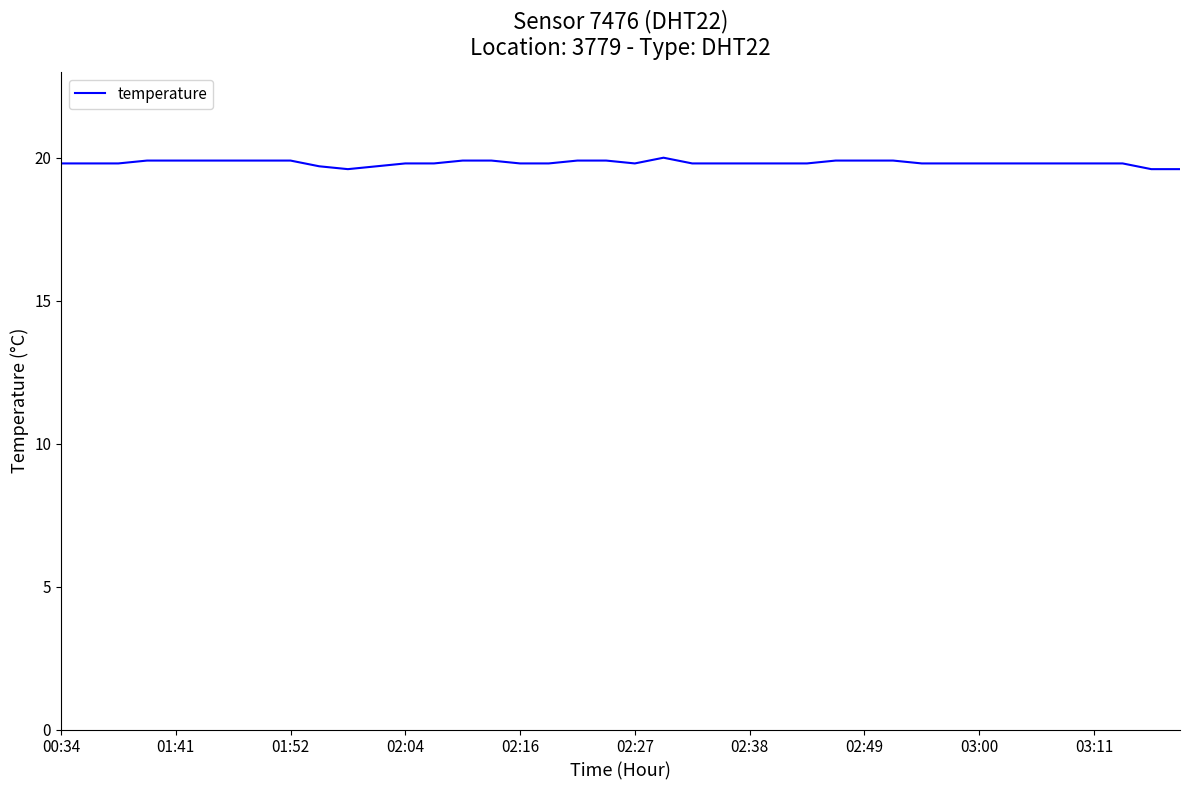

What is the minimum value shown in the chart?

19.6